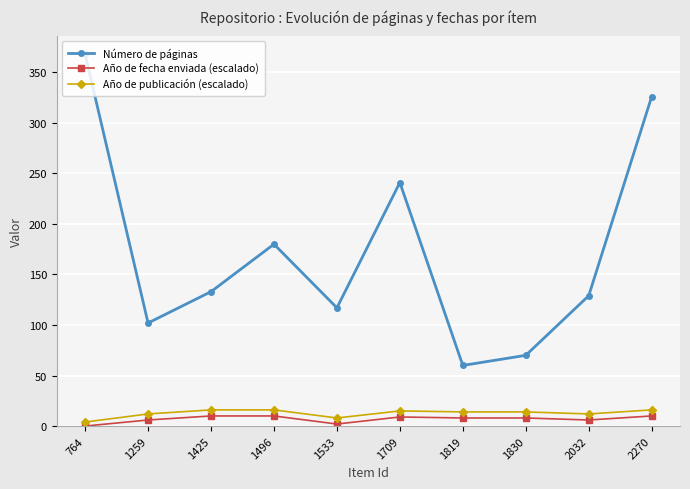

Count the Año de fecha enviada (escalado) values in the range 6 to 10.

8